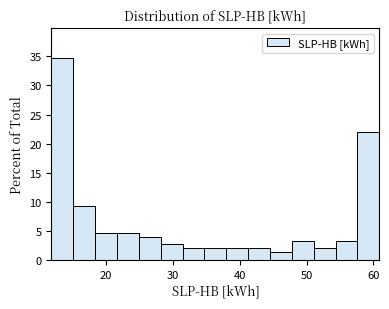

Around what value on the x-axis is the tallest bar? Give the approximate position of its centre, as read against the axis.

13